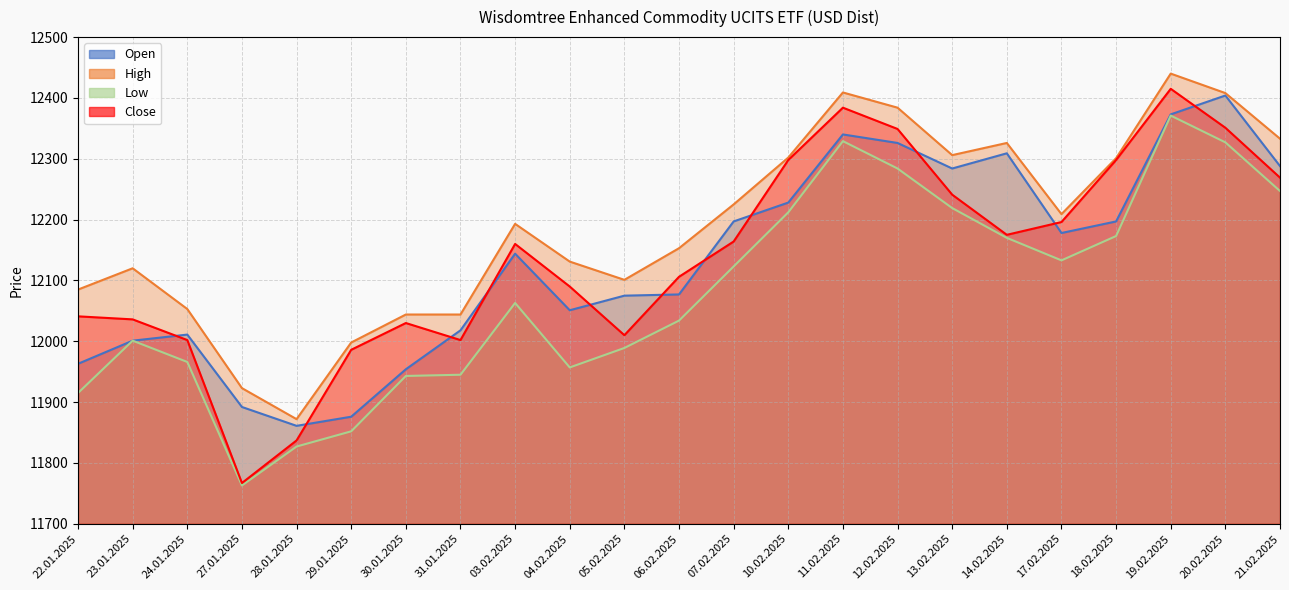

What is the total value across all series at 28.01.2025?

47397